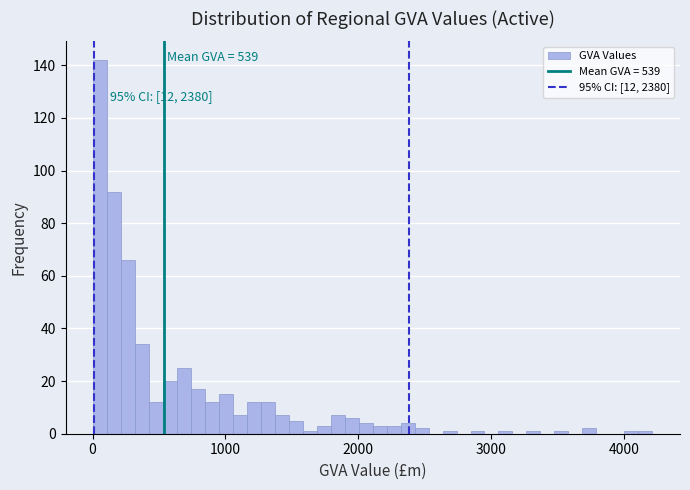

Around what value on the x-axis is the tallest bar? Give the approximate position of its centre, as read against the axis.

100